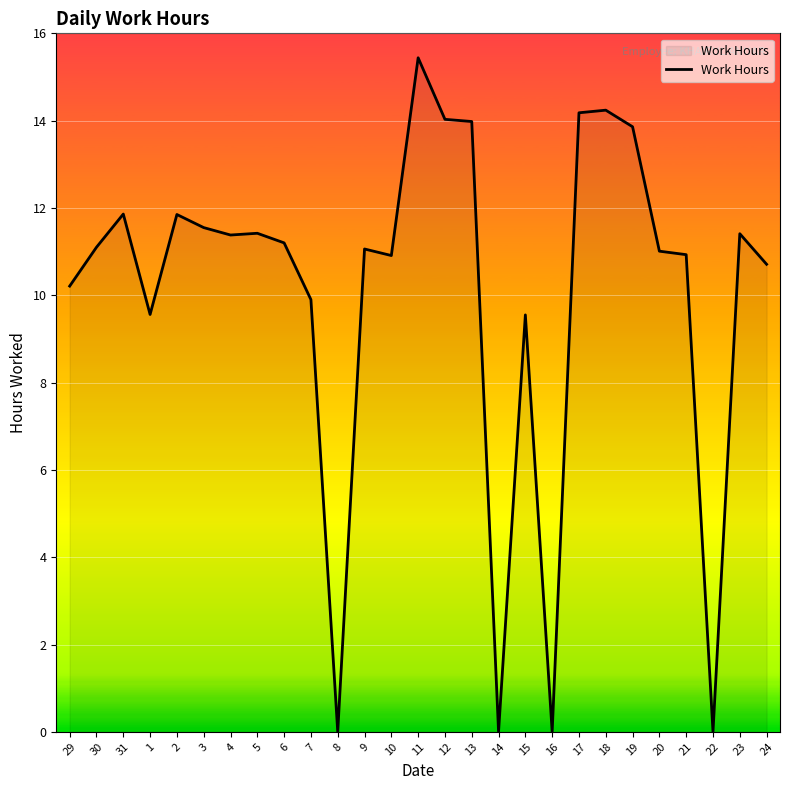

At which label does the data first exceed 11?

30